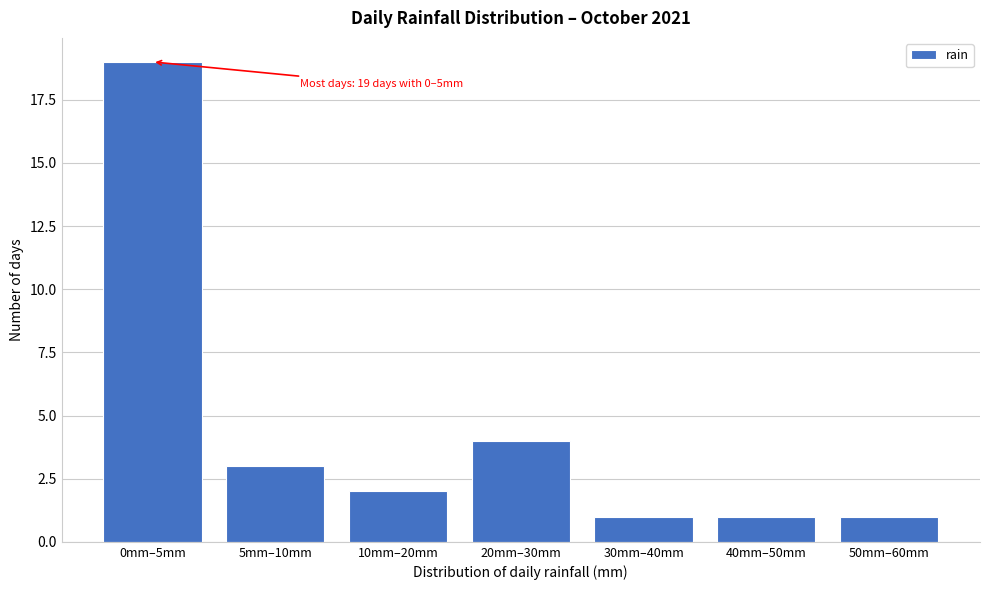

Reading right to left, transcribe all the data shown in this chart.

50mm–60mm=1	40mm–50mm=1	30mm–40mm=1	20mm–30mm=4	10mm–20mm=2	5mm–10mm=3	0mm–5mm=19